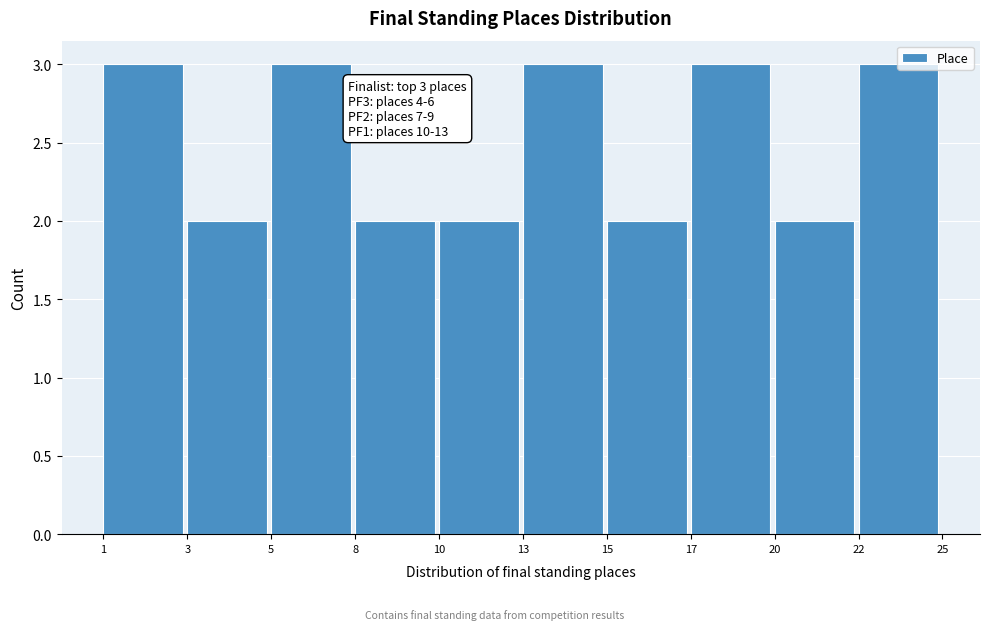

The chart shows a value of 2 at 10. True or false?

True